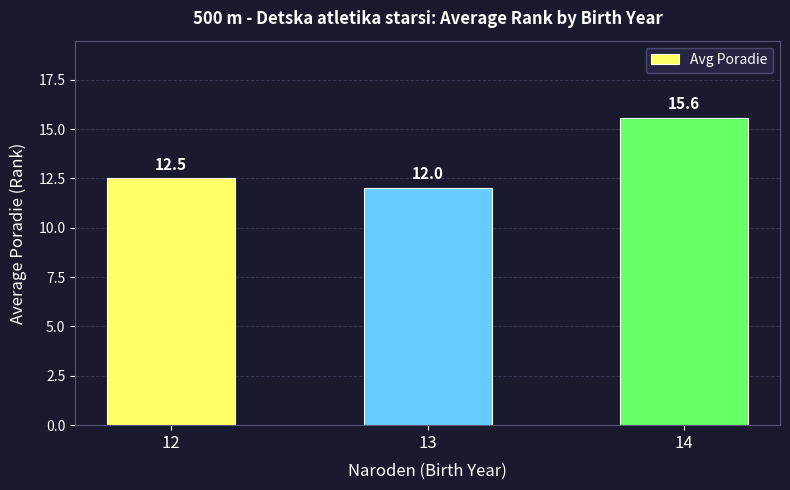

What is the maximum value shown in the chart?

15.6